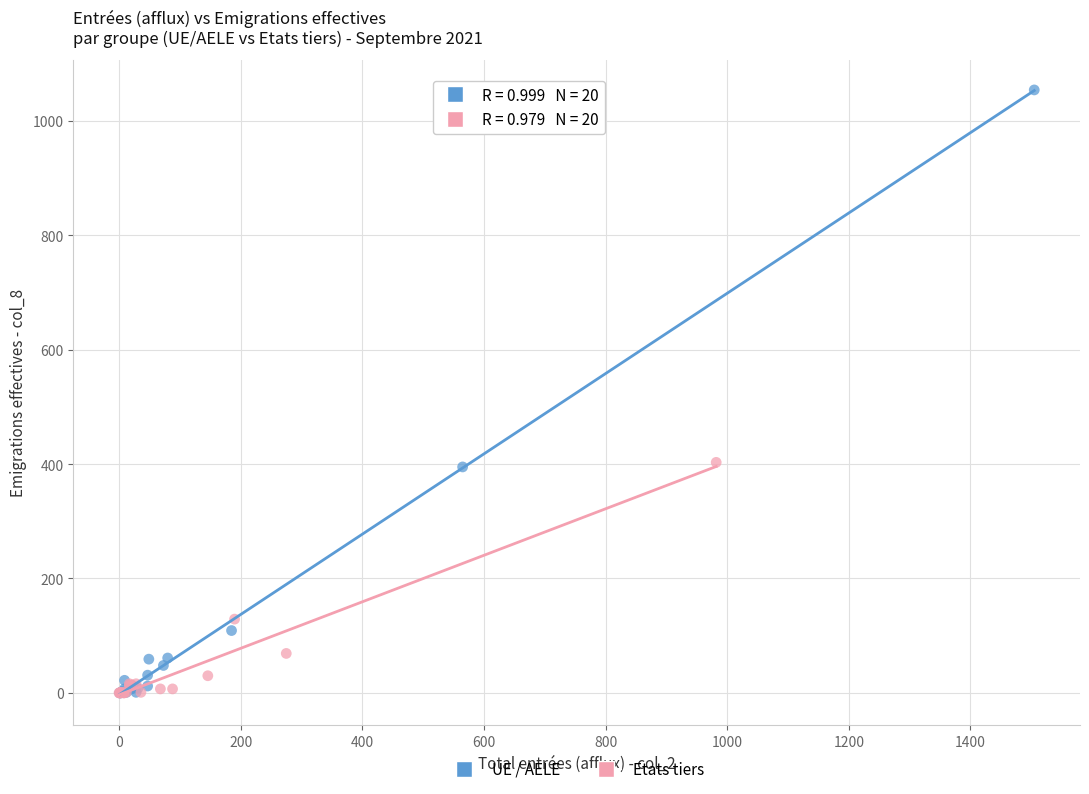

Which series has the widest spread of Y values?

UE / AELE